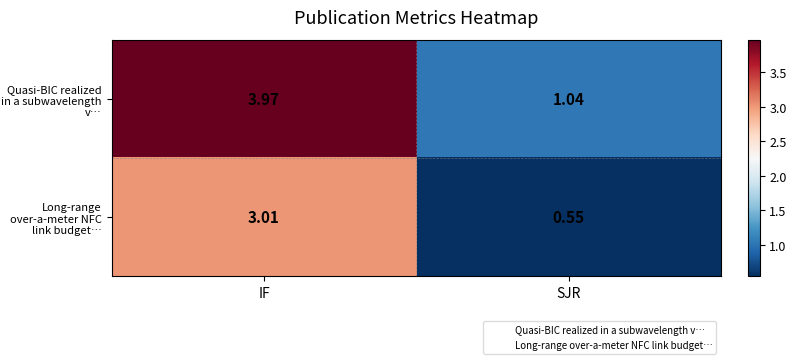

How many distinct data groups are displayed?

2